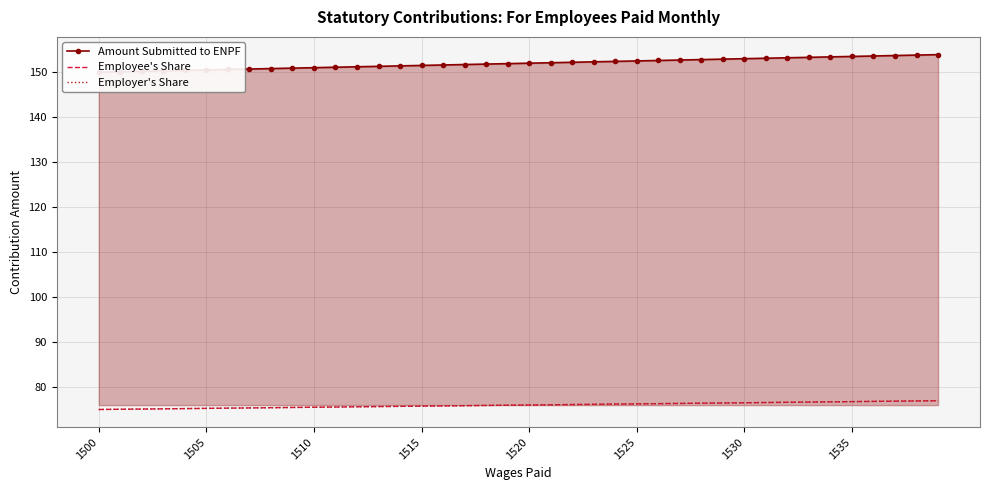

What is the value of the Employer's Share point at the 19th from the left?

75.9